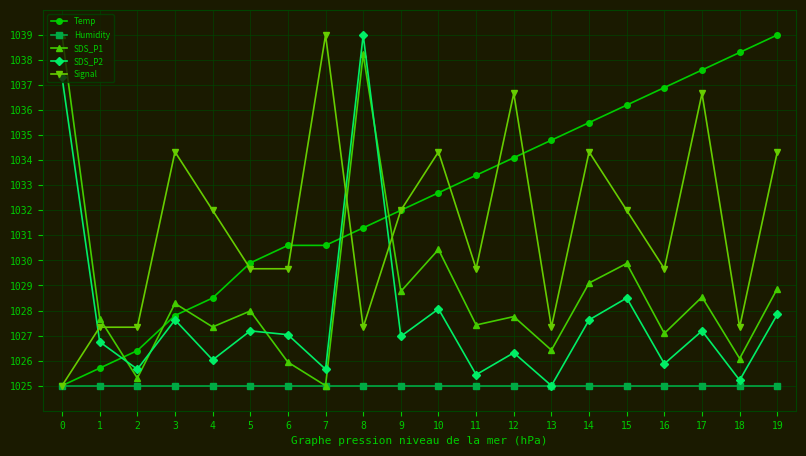

The Temp series shows 304.5 at 3. True or false?

False